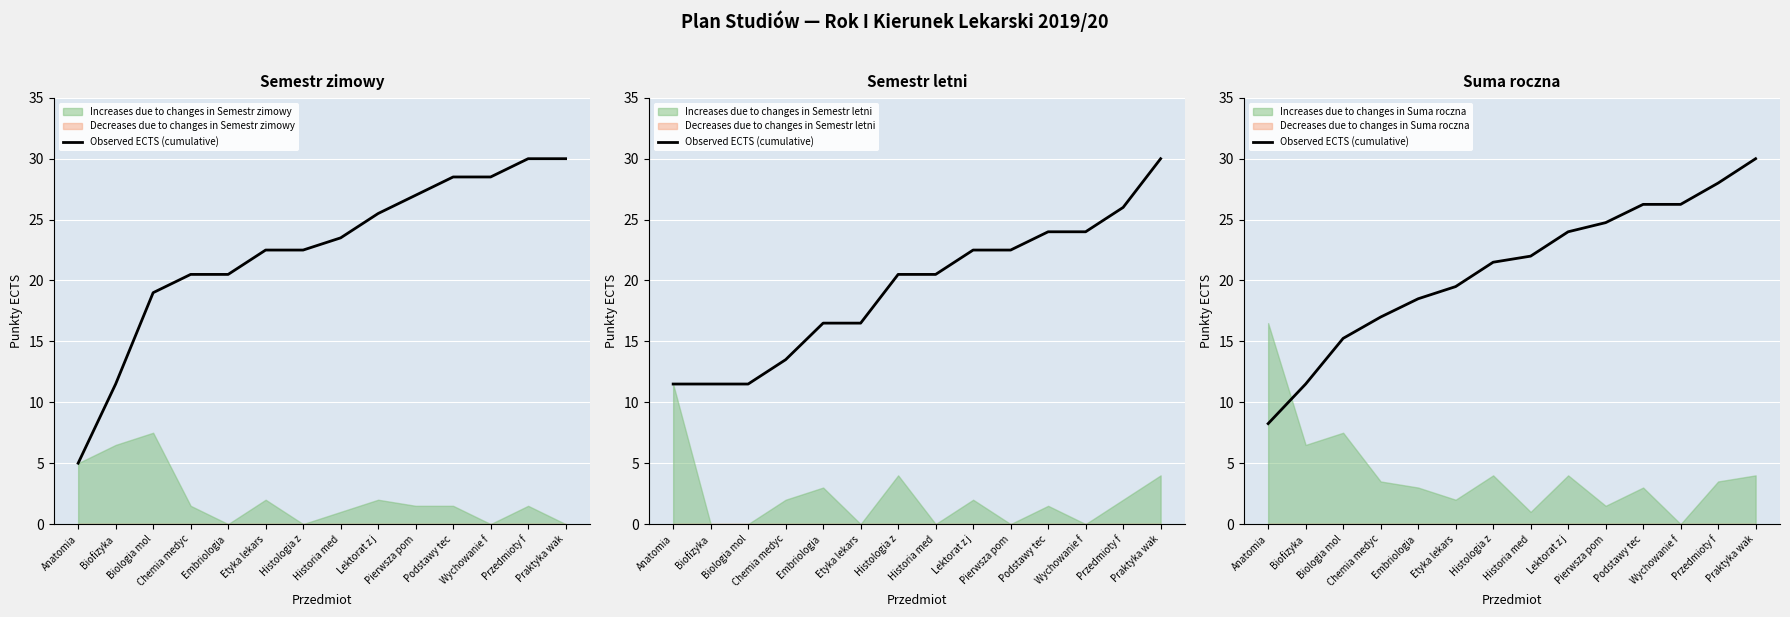

Reading right to left, what are all the values shown in this chart?

30.0	28.0	26.2	26.2	24.8	24.0	22.0	21.5	19.5	18.5	17.0	15.2	11.5	8.2